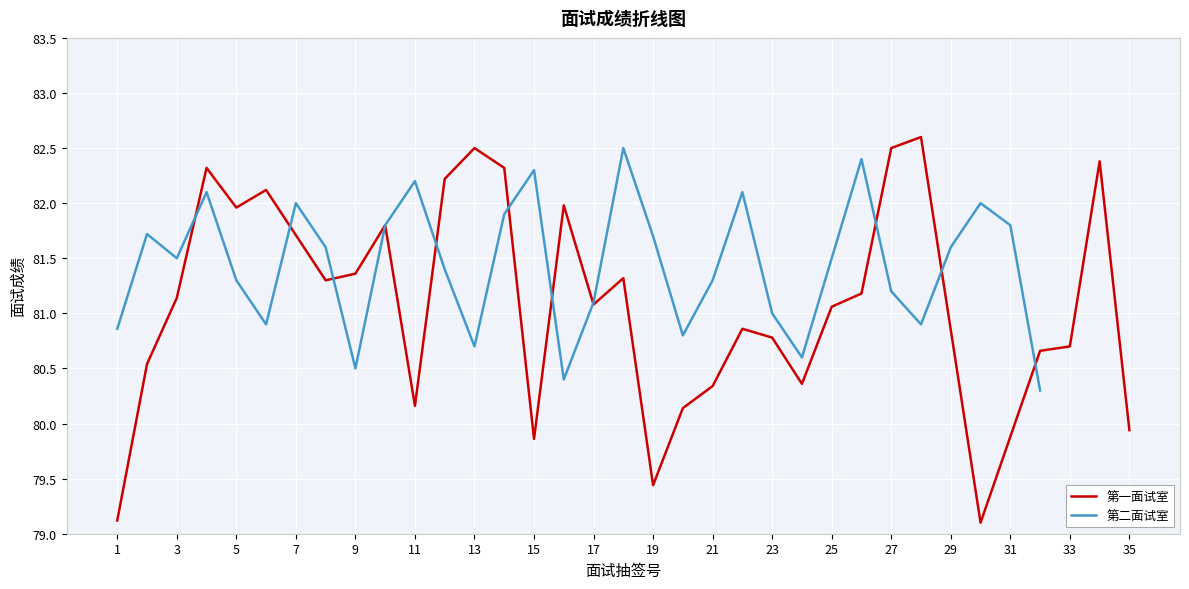

What is the minimum value for 第一面试室?

79.1